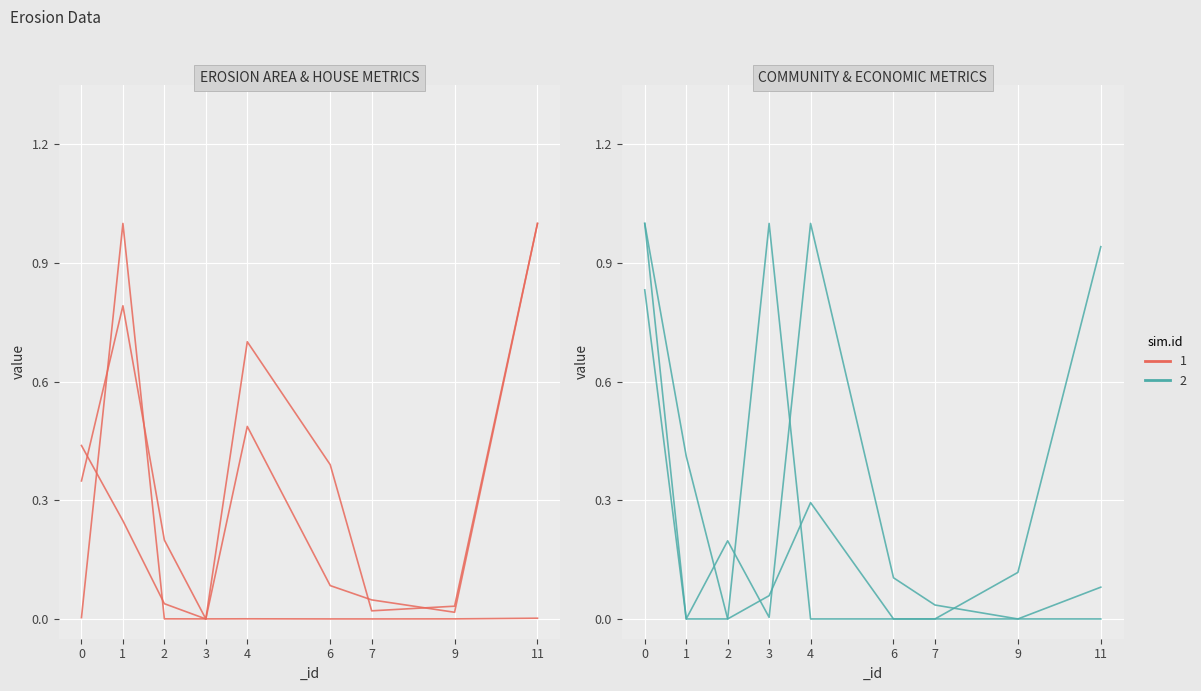

What is the average value of the Hou_replac series?

0.3